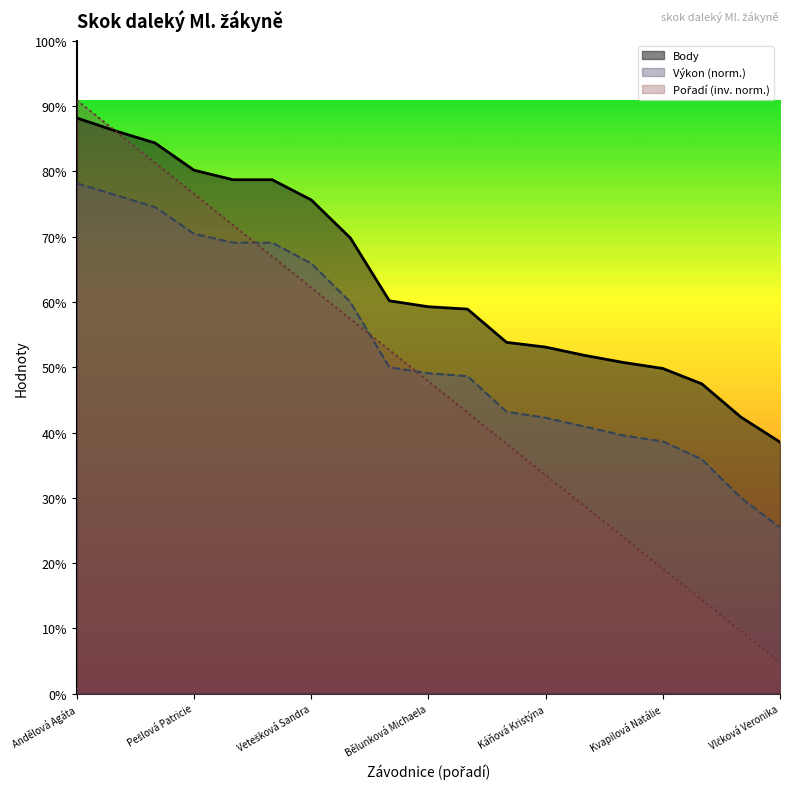

True or false: Body has more than 2 interior local peaks.

False